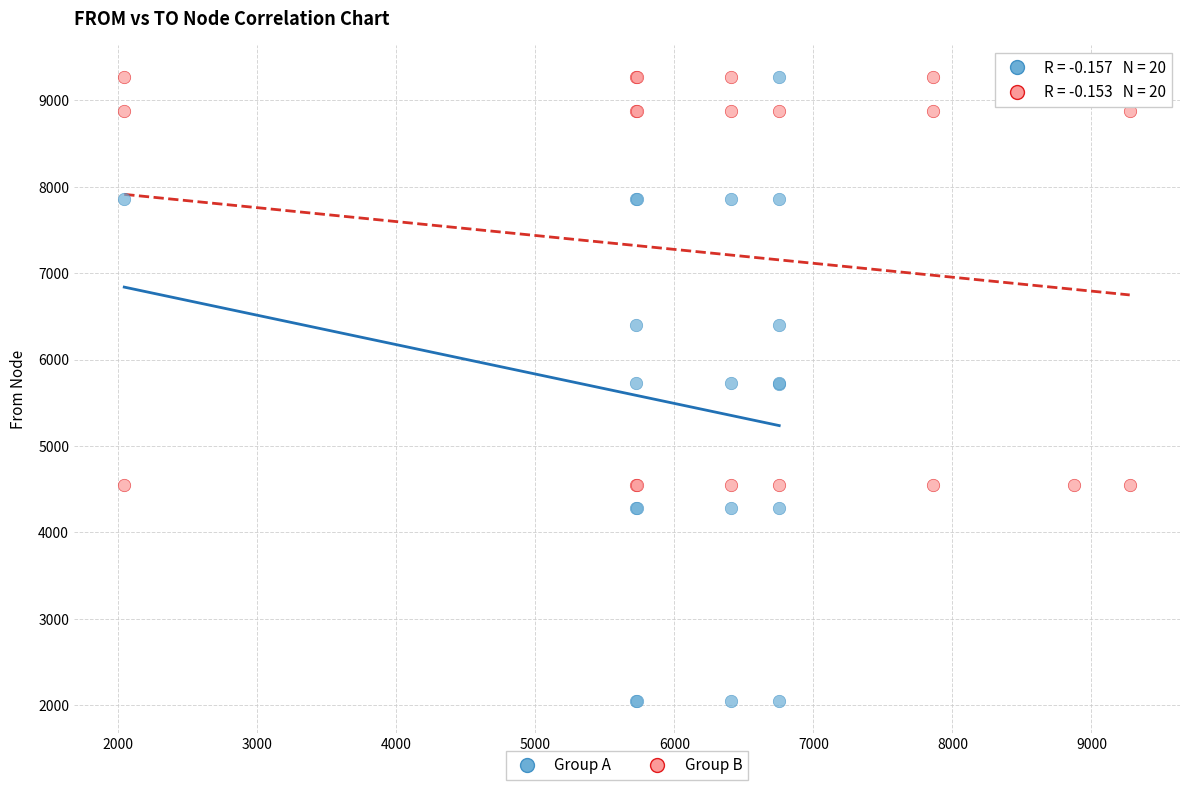

Which series has the largest Y range (max minus min)?

Group A